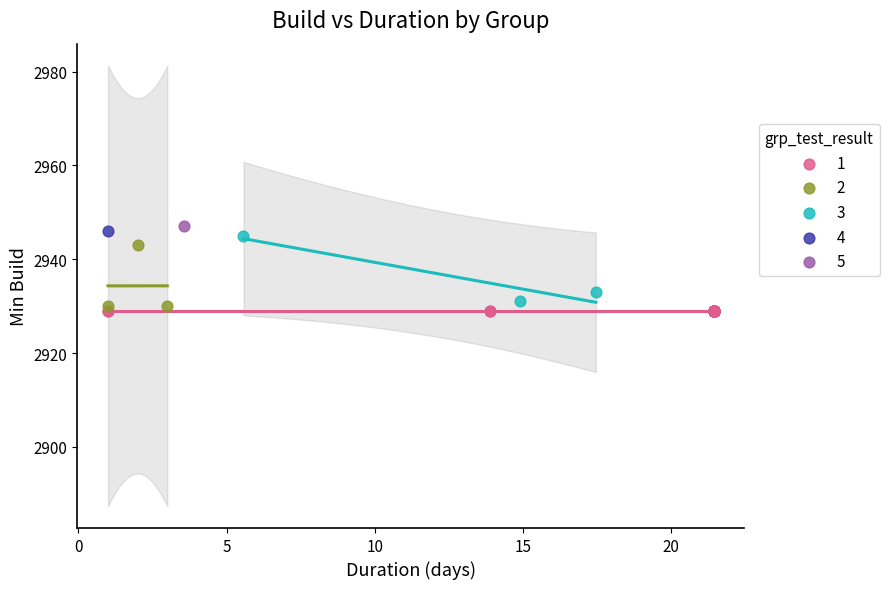

What are all the series names shown in the legend?

1, 2, 3, 4, 5